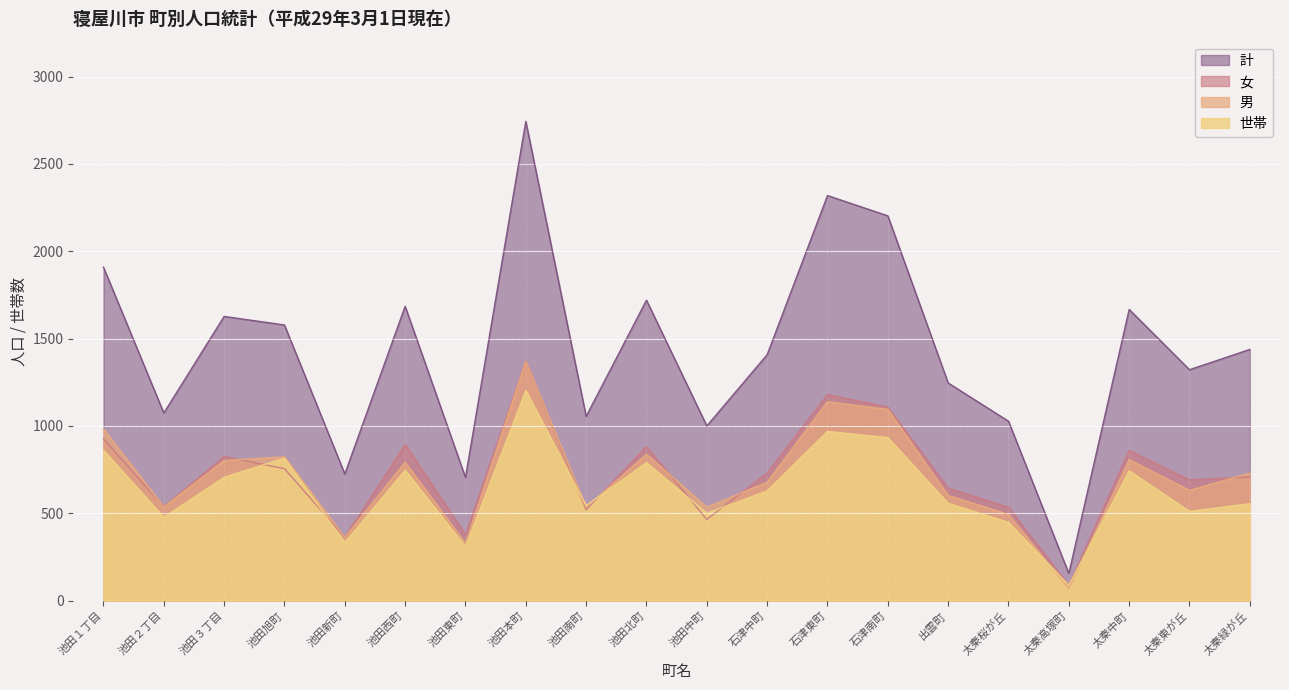

Reading left to right, what are all the values shown in this chart?

計: 池田１丁目=1909	池田２丁目=1074	池田３丁目=1627	池田旭町=1578	池田新町=725	池田西町=1685	池田東町=705	池田本町=2744	池田南町=1055	池田北町=1720	池田中町=1000	石津中町=1408	石津東町=2319	石津南町=2203	出雲町=1246	太秦桜が丘=1027	太秦高塚町=155	太秦中町=1667	太秦東が丘=1322	太秦緑が丘=1438
女: 池田１丁目=926	池田２丁目=538	池田３丁目=825	池田旭町=755	池田新町=363	池田西町=893	池田東町=377	池田本町=1373	池田南町=520	池田北町=882	池田中町=465	石津中町=730	石津東町=1180	石津南町=1108	出雲町=644	太秦桜が丘=534	太秦高塚町=87	太秦中町=860	太秦東が丘=691	太秦緑が丘=708
男: 池田１丁目=983	池田２丁目=536	池田３丁目=802	池田旭町=823	池田新町=362	池田西町=792	池田東町=328	池田本町=1371	池田南町=535	池田北町=838	池田中町=535	石津中町=678	石津東町=1139	石津南町=1095	出雲町=602	太秦桜が丘=493	太秦高塚町=68	太秦中町=807	太秦東が丘=631	太秦緑が丘=730
世帯: 池田１丁目=861	池田２丁目=477	池田３丁目=706	池田旭町=816	池田新町=332	池田西町=747	池田東町=309	池田本町=1203	池田南町=544	池田北町=790	池田中町=500	石津中町=628	石津東町=969	石津南町=933	出雲町=557	太秦桜が丘=448	太秦高塚町=88	太秦中町=743	太秦東が丘=511	太秦緑が丘=555